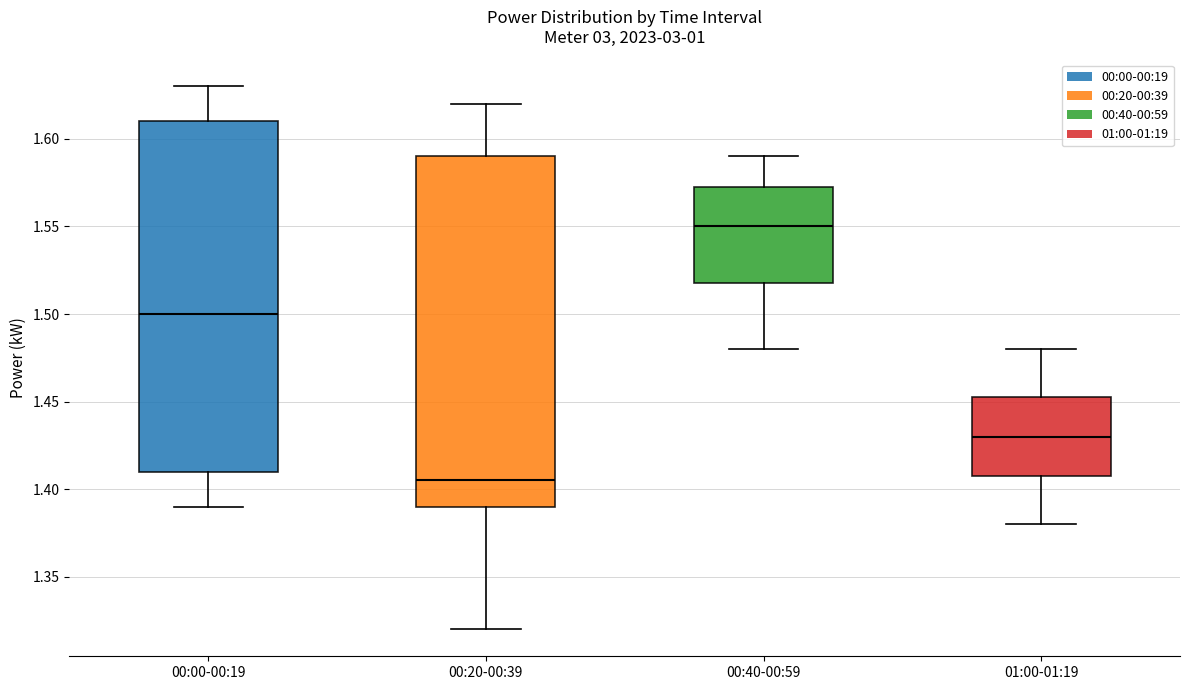

Which box's median line is the lowest?

00:20-00:39